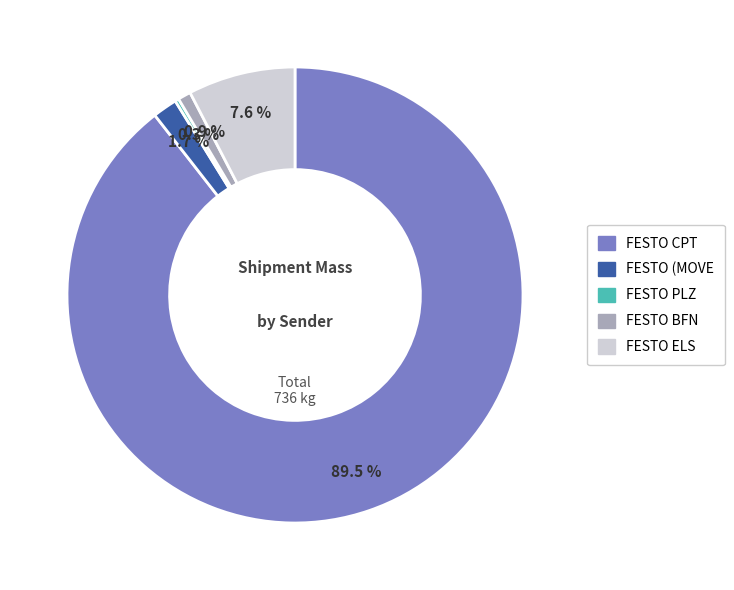

What percentage is NOT represented by FESTO ELS?

92.4%